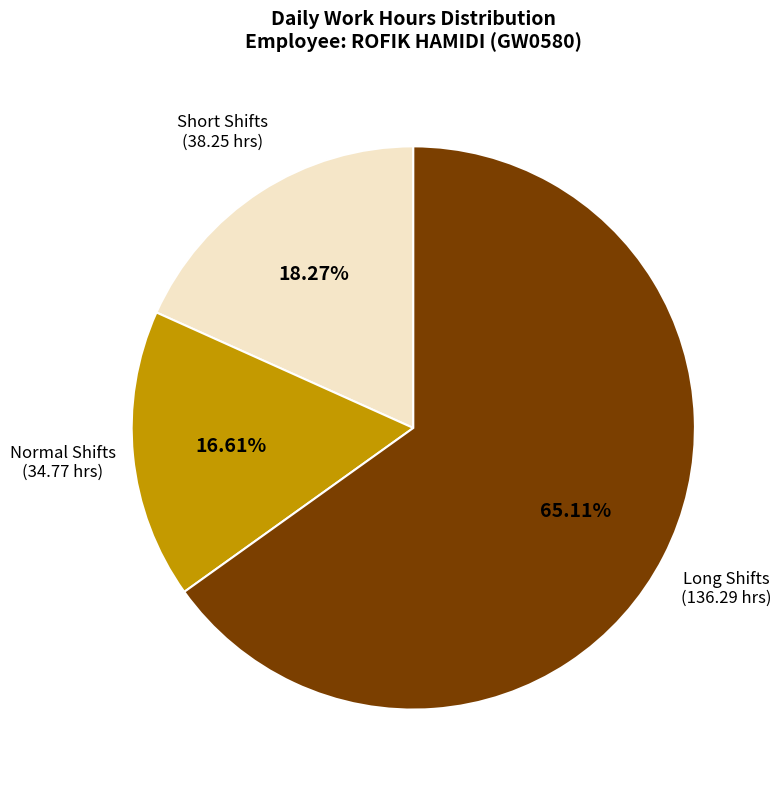

Count the number of slices in the pie.

3